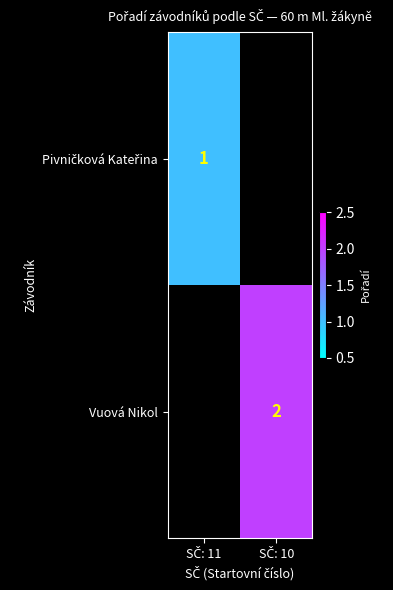

Rank the series by their average value, from lowest to highest.

Pivničková Kateřina, Vuová Nikol